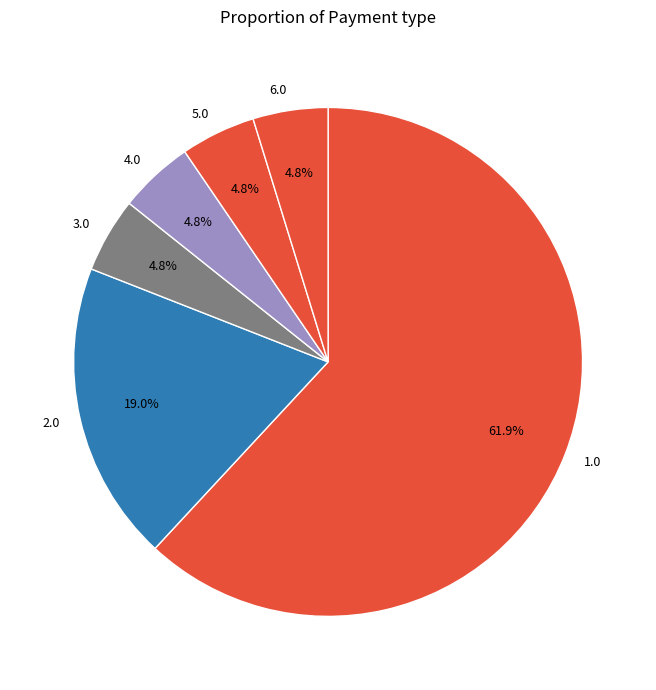

Which category accounts for the majority?

1.0